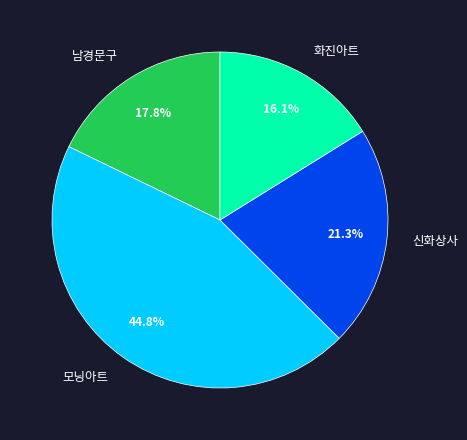

Which has a higher value, 화진아트 or 남경문구?

남경문구